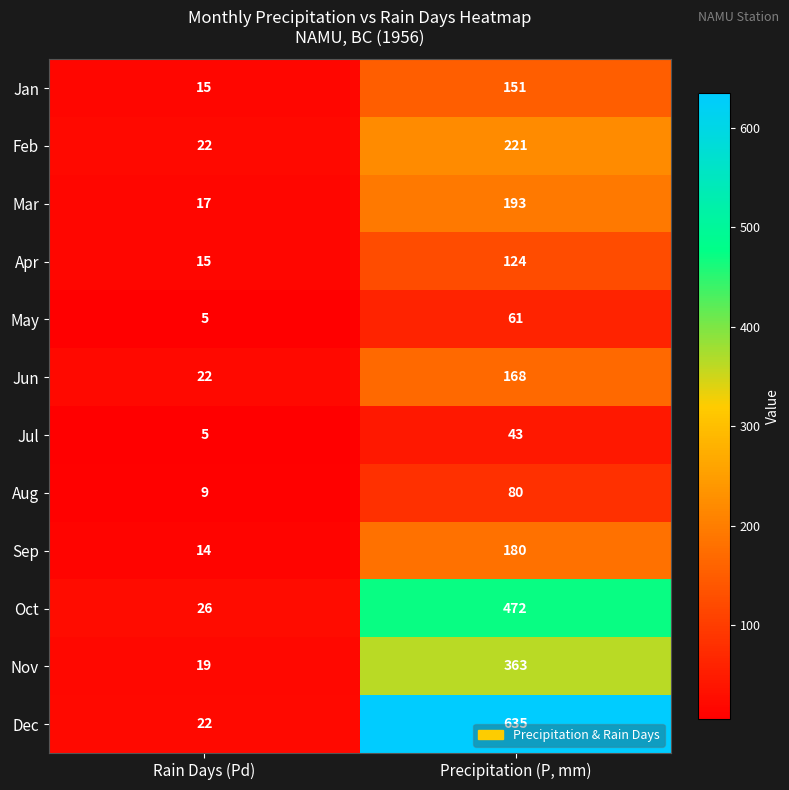

The value of Dec at Rain Days (Pd) is 22. True or false?

True